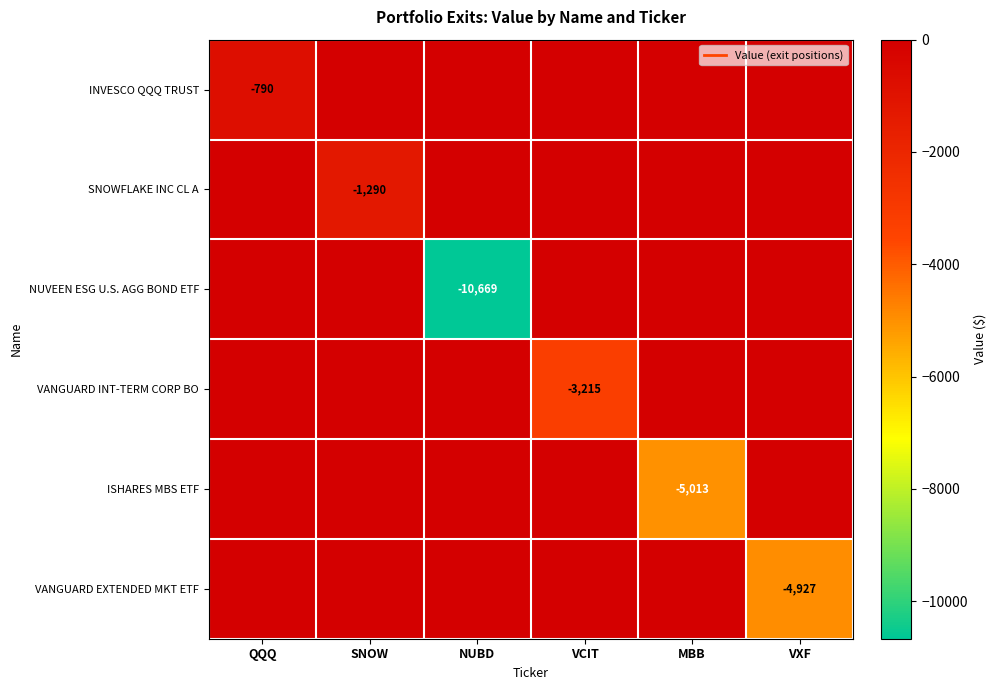

How many series are shown in this chart?

6